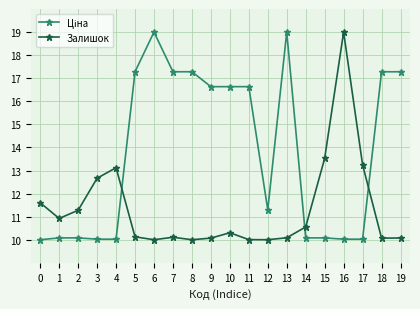

Read the Залишок value at 12.

10.0